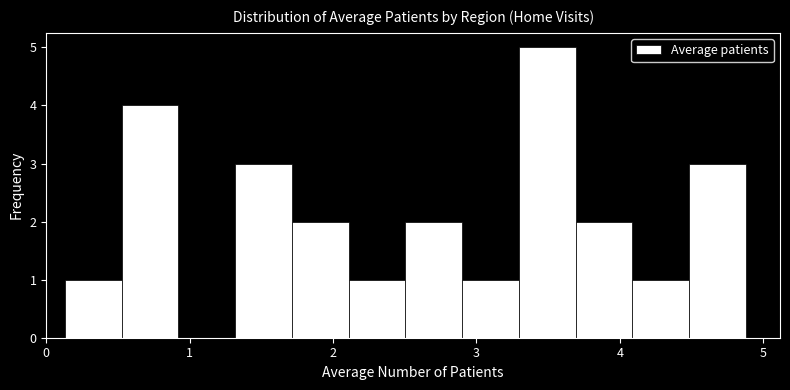

Around what value on the x-axis is the tallest bar? Give the approximate position of its centre, as read against the axis.

3.5